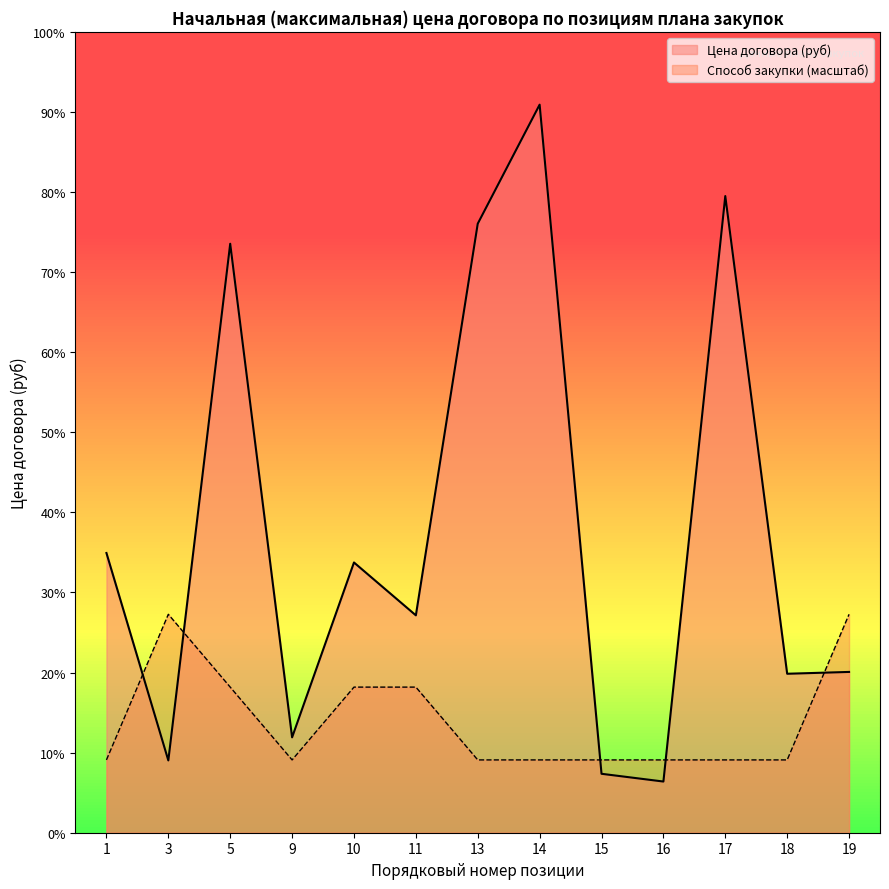

In Цена договора (руб), how many points are higher than both neighbors (excluding endpoints)?

4